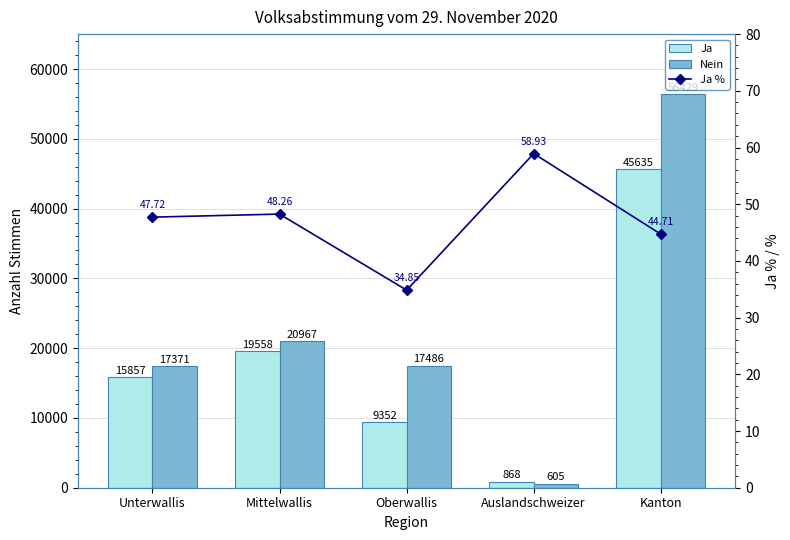

Reading left to right, list all the values displayed in this chart.

Ja: 15857.0	19558.0	9352.0	868.0	45635.0
Nein: 17371.0	20967.0	17486.0	605.0	56429.0
Ja %: 47.7	48.3	34.9	58.9	44.7